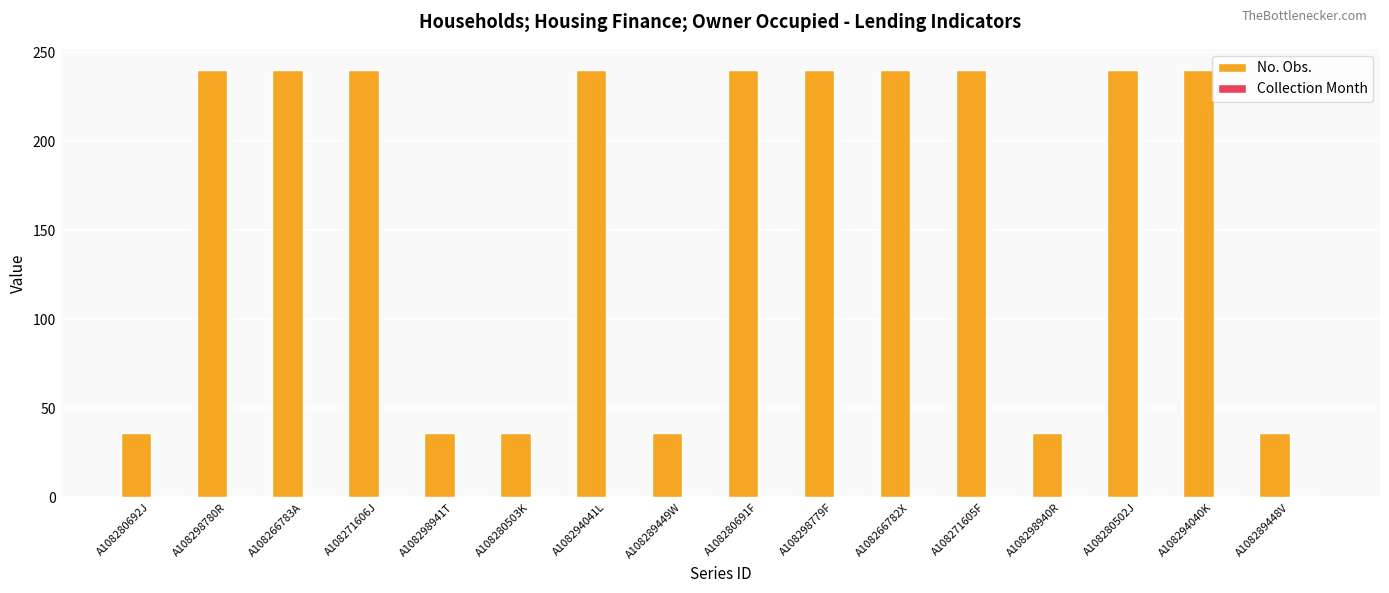

Which series has the largest total across all categories?

No. Obs.